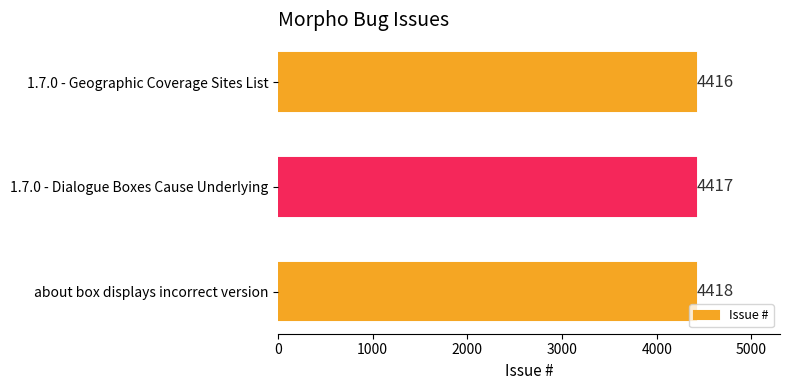

List the labels in order of value, smallest first.

1.7.0 - Geographic Coverage Sites List, 1.7.0 - Dialogue Boxes Cause Underlying, about box displays incorrect version